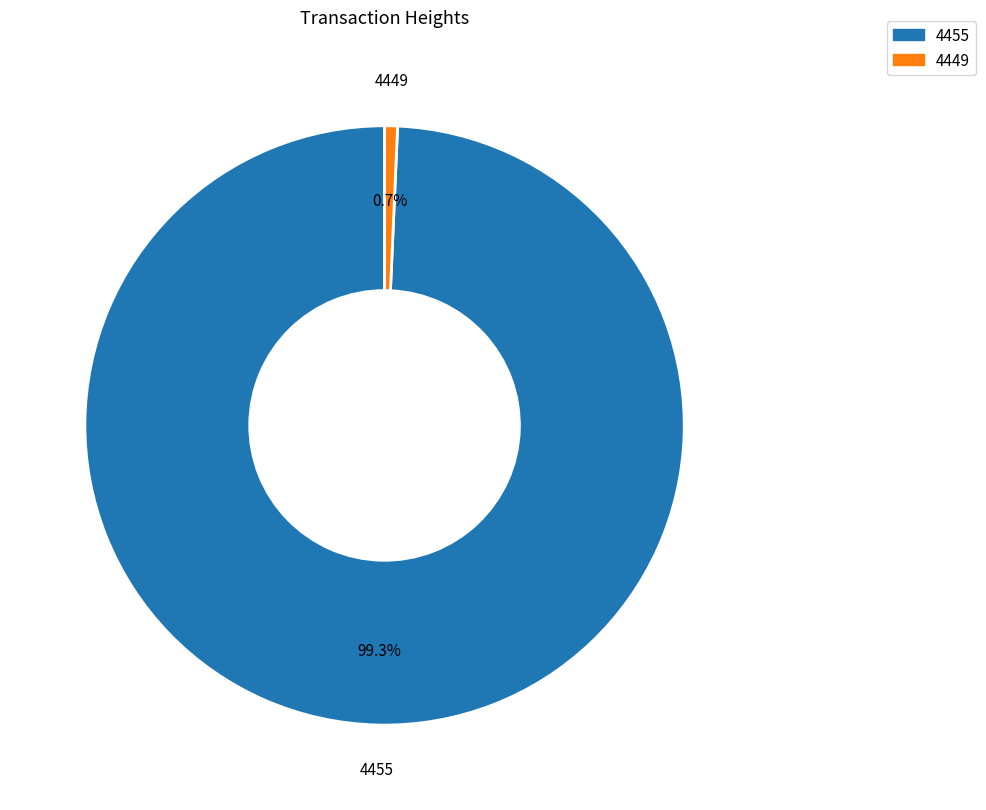

What is the largest slice in the pie chart?

4455